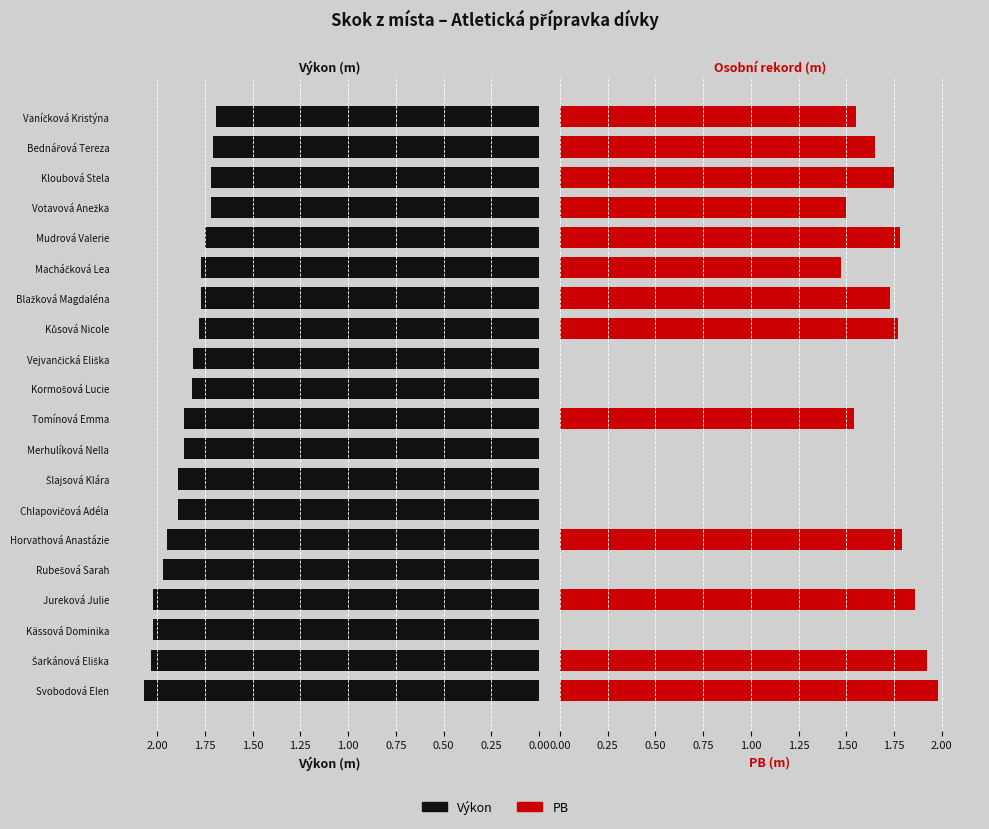

What is the sum of all Výkon values?

37.1